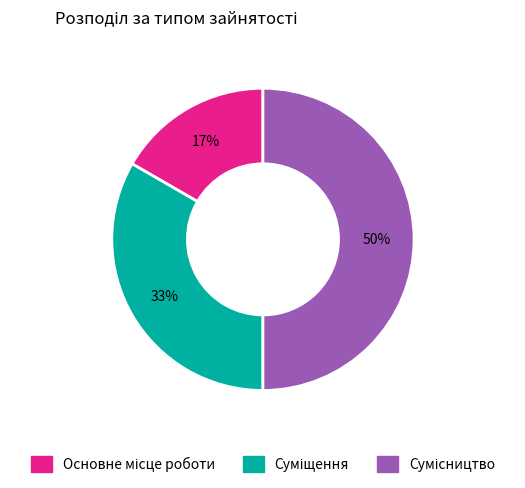

To the nearest percent, what is the average slice percentage?

33%